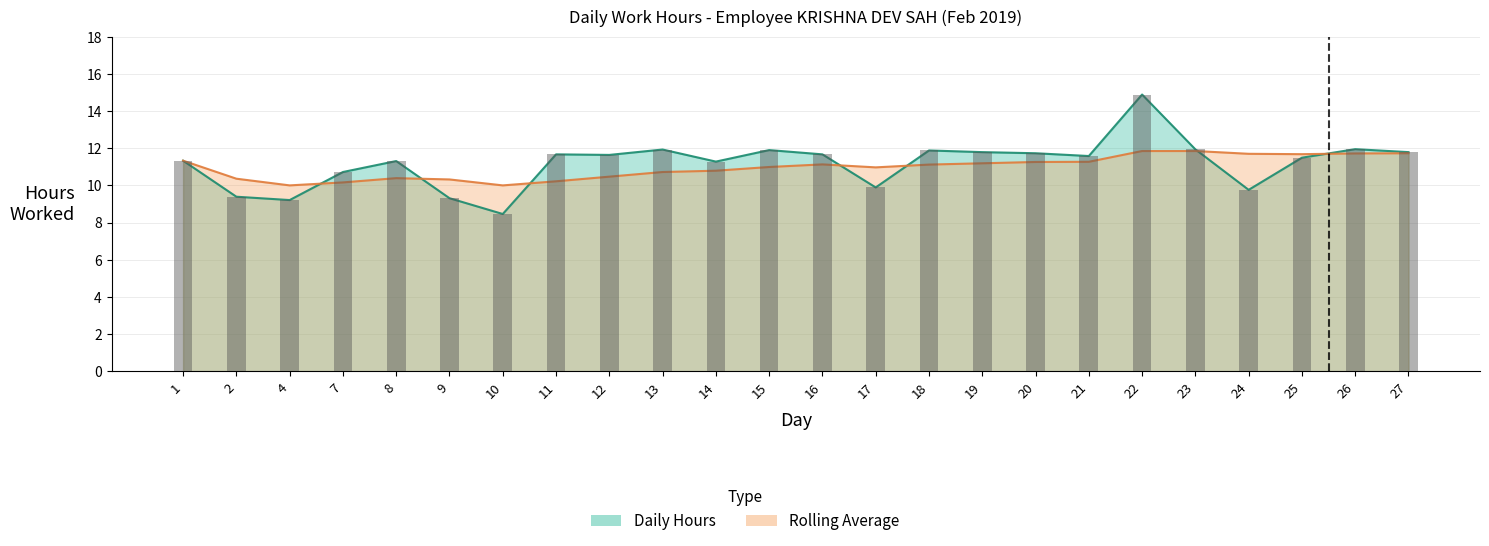

Reading left to right, list all the values displayed in this chart.

Daily Hours: 11.3	9.4	9.2	10.7	11.3	9.3	8.5	11.7	11.6	11.9	11.3	11.9	11.7	9.9	11.9	11.8	11.7	11.6	14.9	11.9	9.8	11.5	11.9	11.8
Rolling Avg: 11.3	10.4	10.0	10.2	10.4	10.3	10.0	10.2	10.5	10.7	10.8	11.0	11.1	11.0	11.1	11.2	11.3	11.3	11.8	11.8	11.7	11.7	11.7	11.7